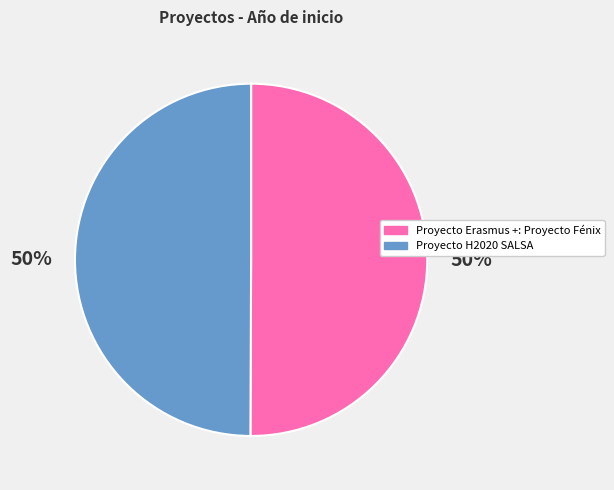

Count the number of slices in the pie.

2